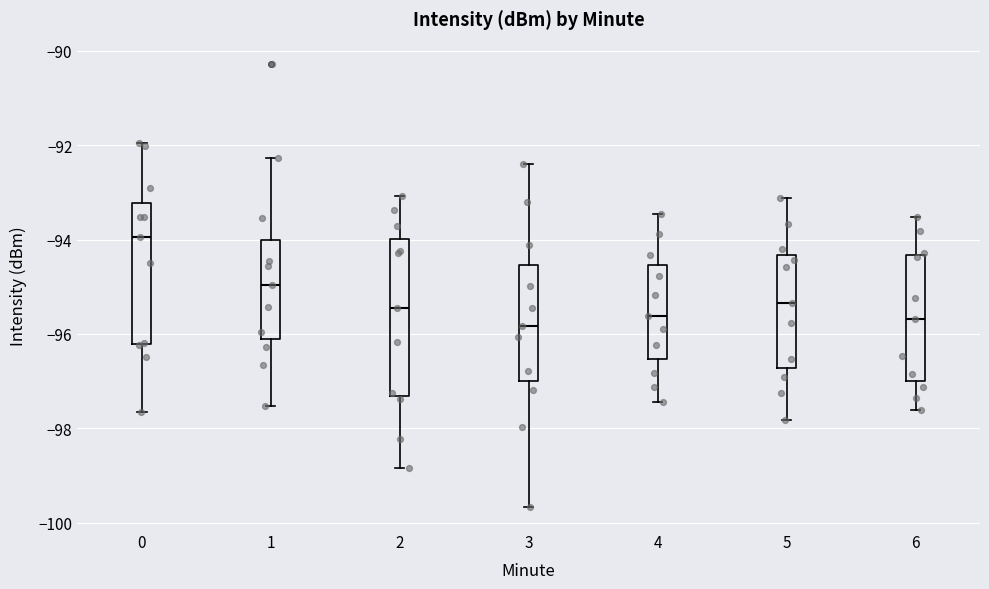

Where does the lower whisker of the box at x = 5 end on the y-axis? The values are not printed on the chart, so give them approximately, as read against the axis.

-97.8